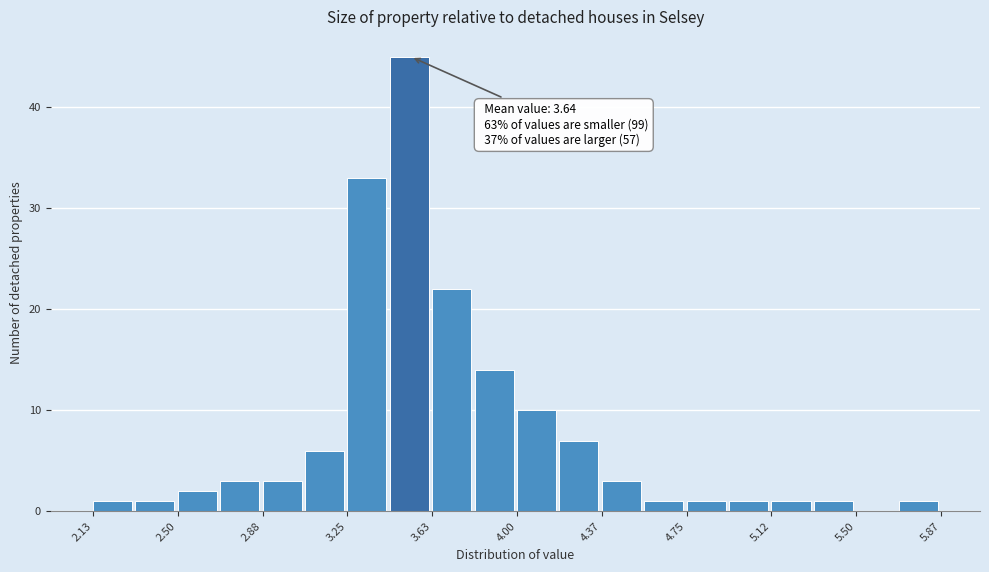

Around what value on the x-axis is the tallest bar? Give the approximate position of its centre, as read against the axis.

3.55